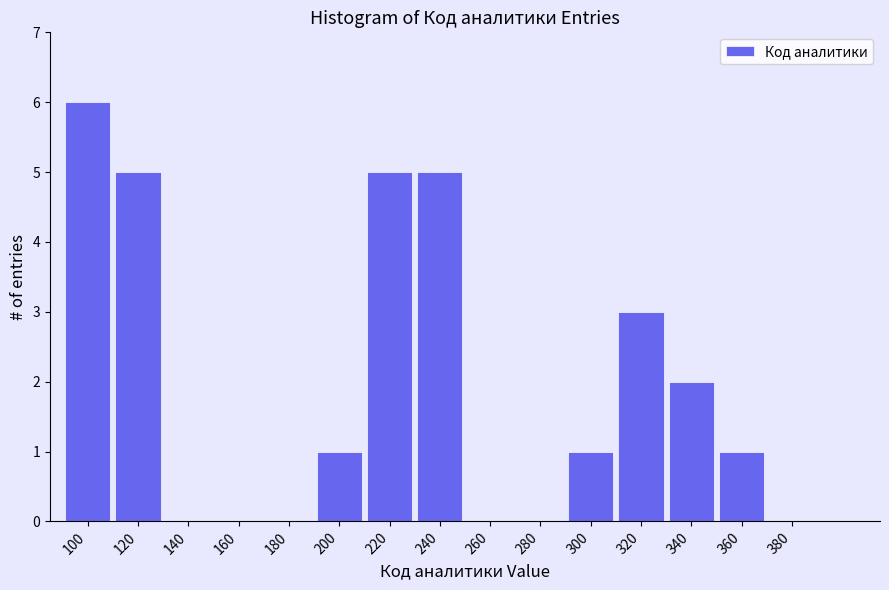

Reading left to right, extract all data points from this chart.

100=6	120=5	140=0	160=0	180=0	200=1	220=5	240=5	260=0	280=0	300=1	320=3	340=2	360=1	380=0